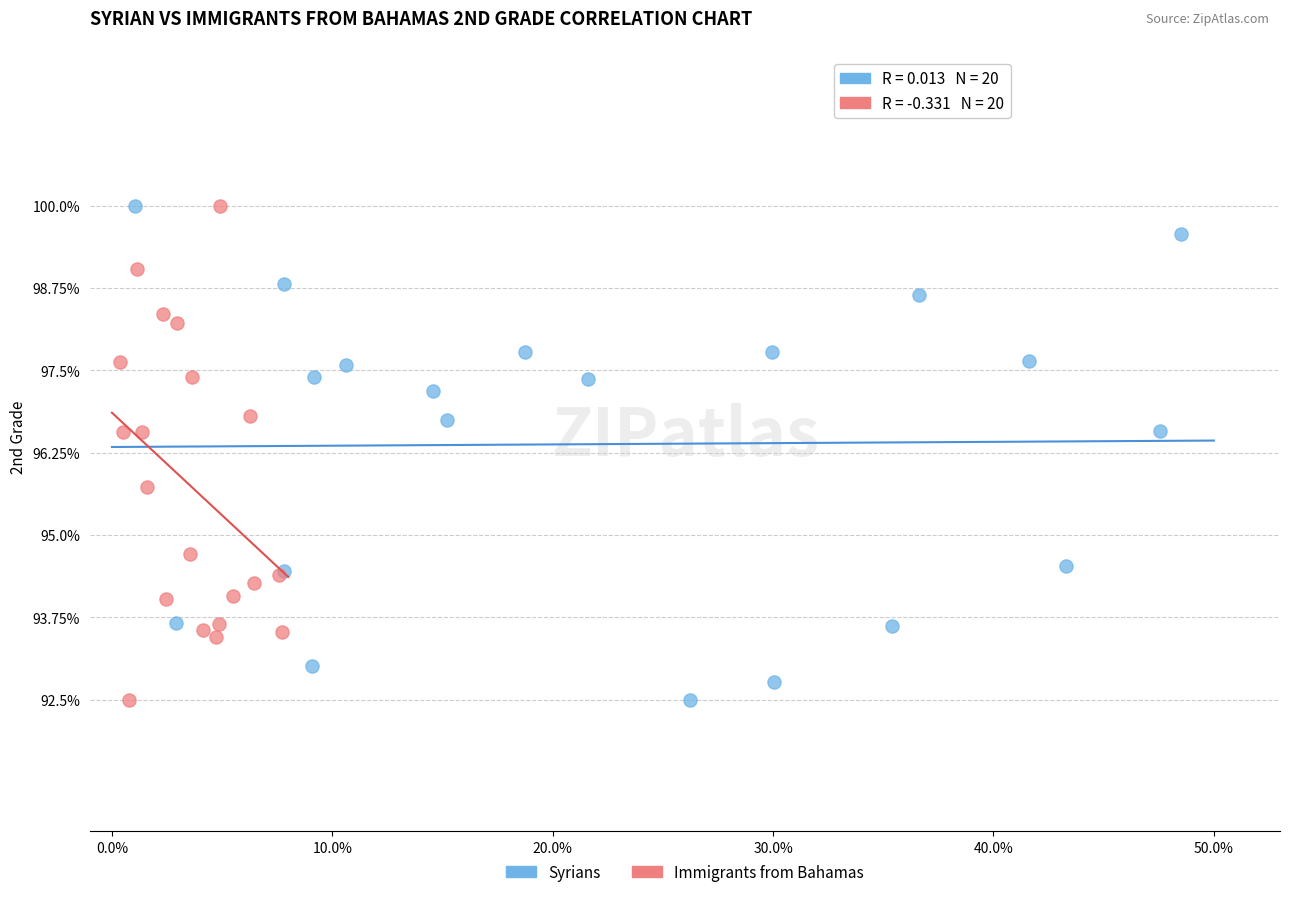

What are all the series names shown in the legend?

Syrians, Immigrants from Bahamas